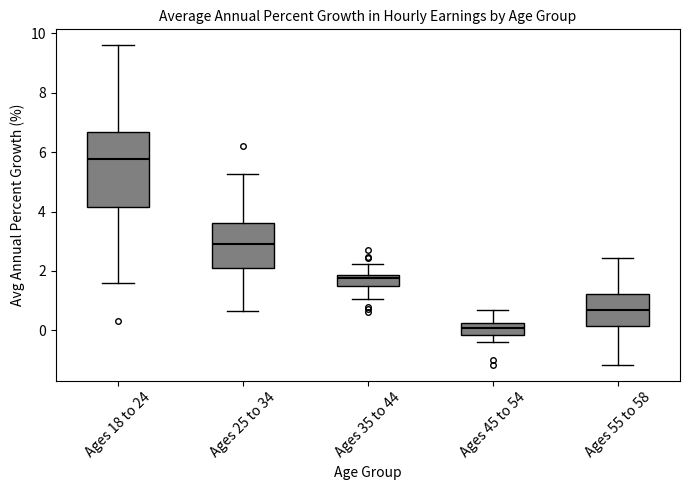

Comparing the boxes themselves (not the whiskers), which one is the tallest?

Ages 18 to 24